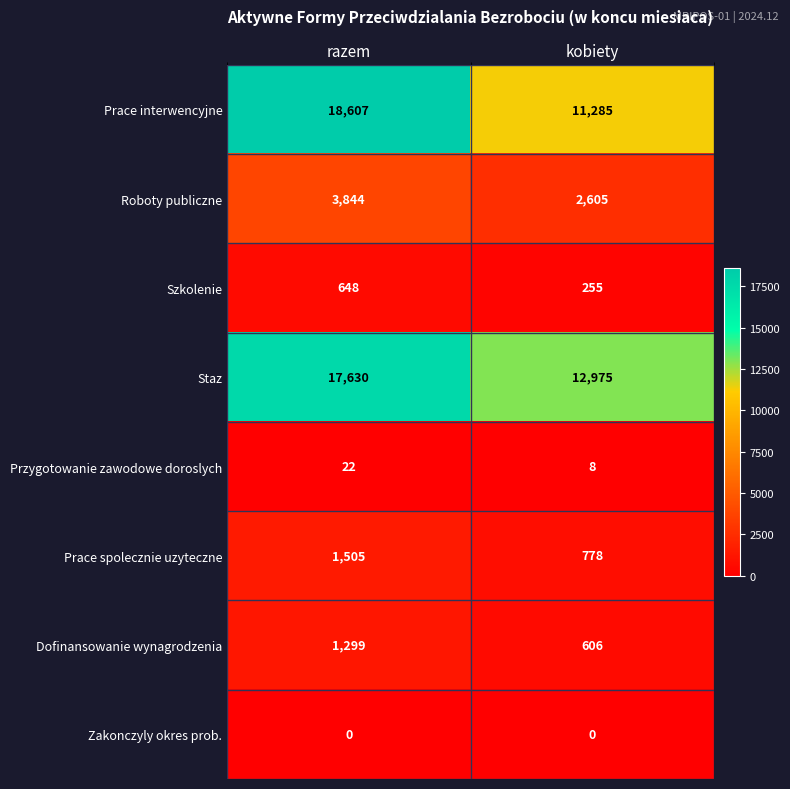

Reading left to right, transcribe all the data shown in this chart.

Prace interwencyjne: 18607	11285
Roboty publiczne: 3844	2605
Szkolenie: 648	255
Staz: 17630	12975
Przygotowanie zawodowe doroslych: 22	8
Prace spolecznie uzyteczne: 1505	778
Dofinansowanie wynagrodzenia: 1299	606
Zakonczyly okres prob.: 0	0